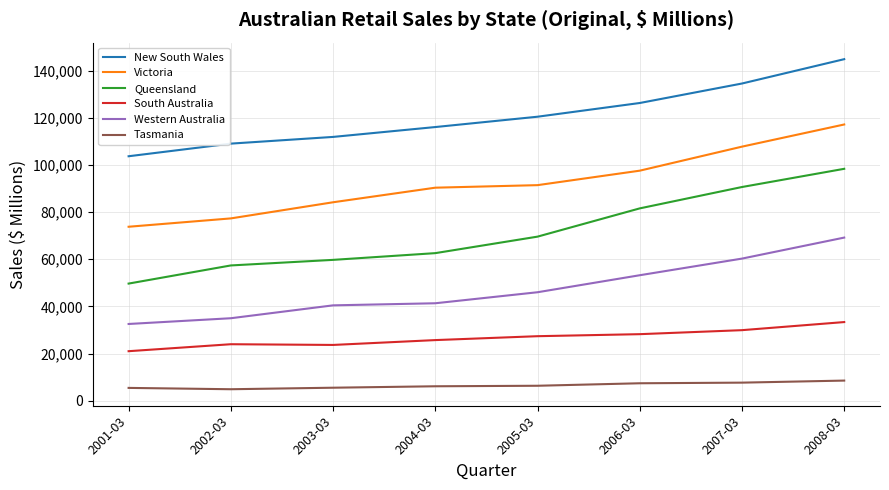

The South Australia series shows 23647 at 2003-03. True or false?

True